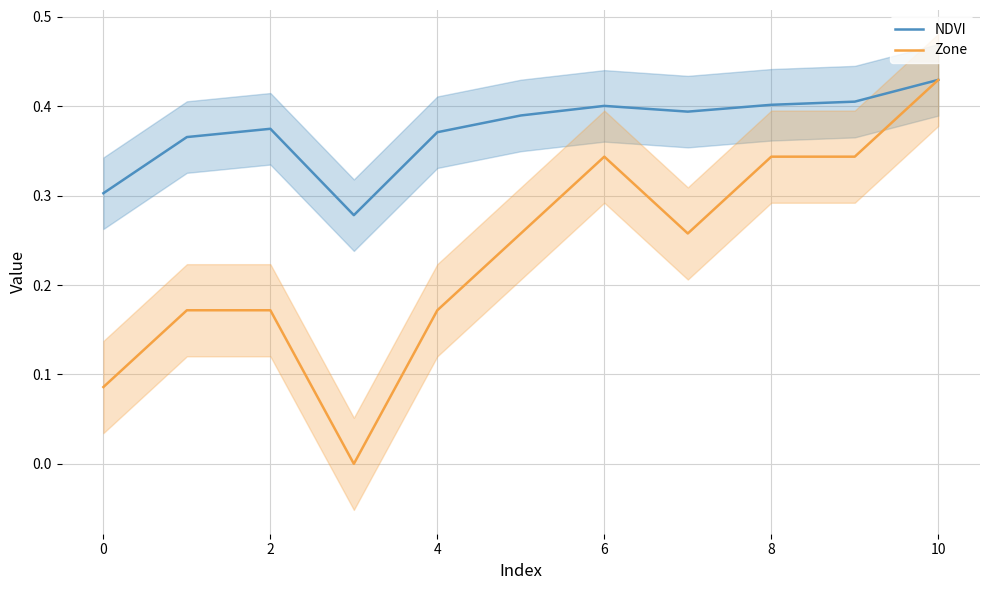

The value of NDVI at 8 is 0.4. True or false?

True